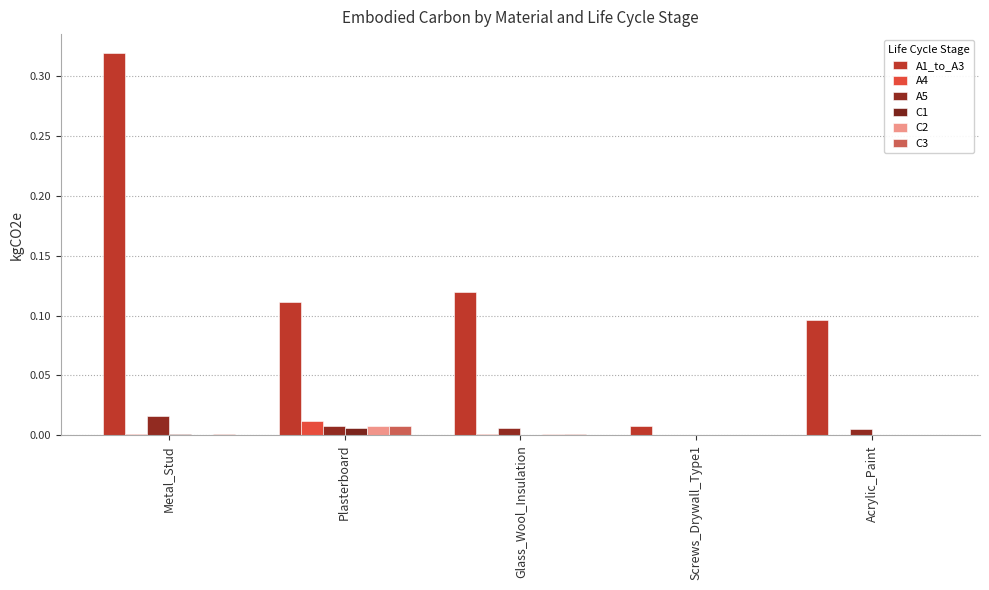

At which category is the sum across all series the highest?

Metal_Stud